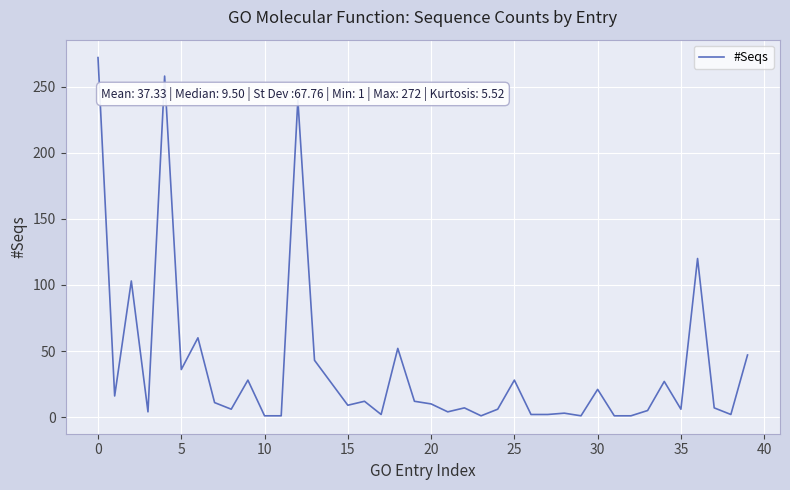

What is the difference between the maximum and minimum values?

271